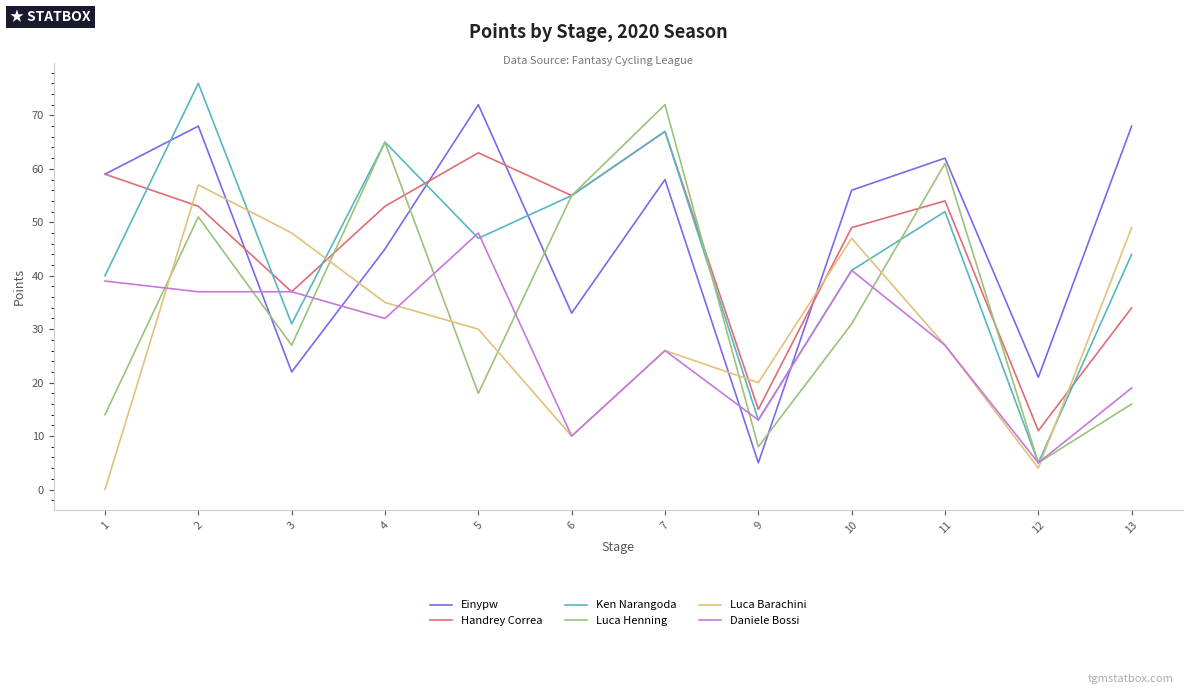

List the labels in order of Luca Barachini value, largest first.

2, 13, 3, 10, 4, 5, 11, 7, 9, 6, 12, 1